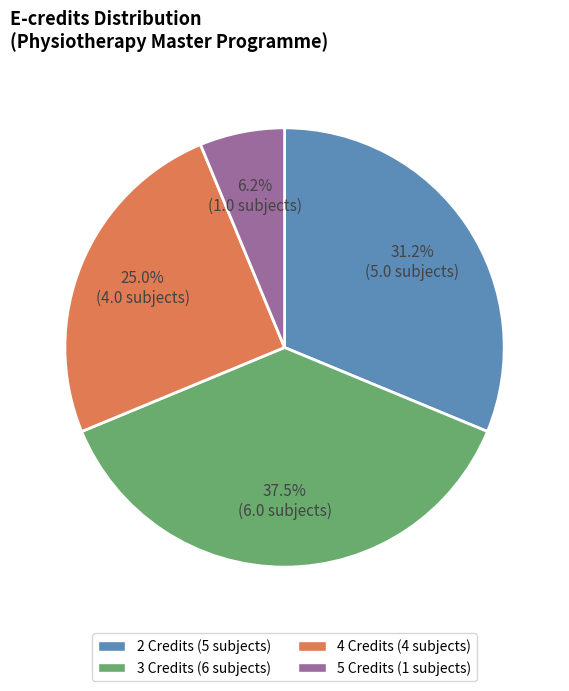

To the nearest percent, what is the average slice percentage?

25%